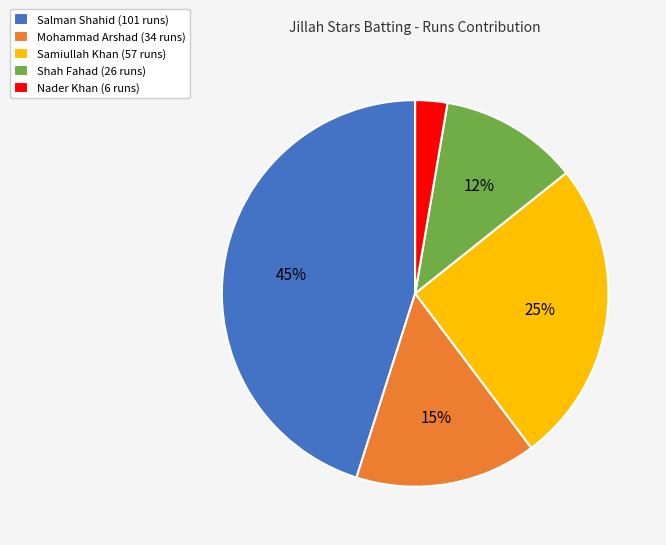

Combined, do Mohammad Arshad (34 runs) and Salman Shahid (101 runs) account for over 50%?

Yes